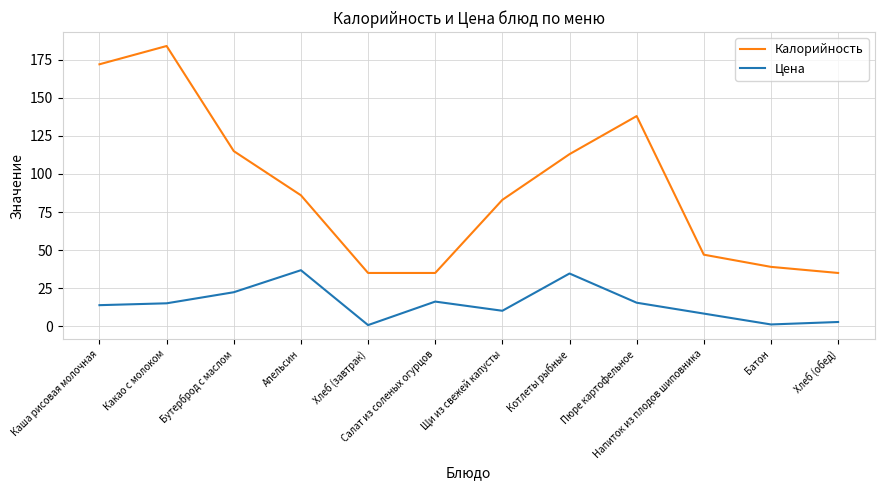

What are all the series names shown in the legend?

Калорийность, Цена